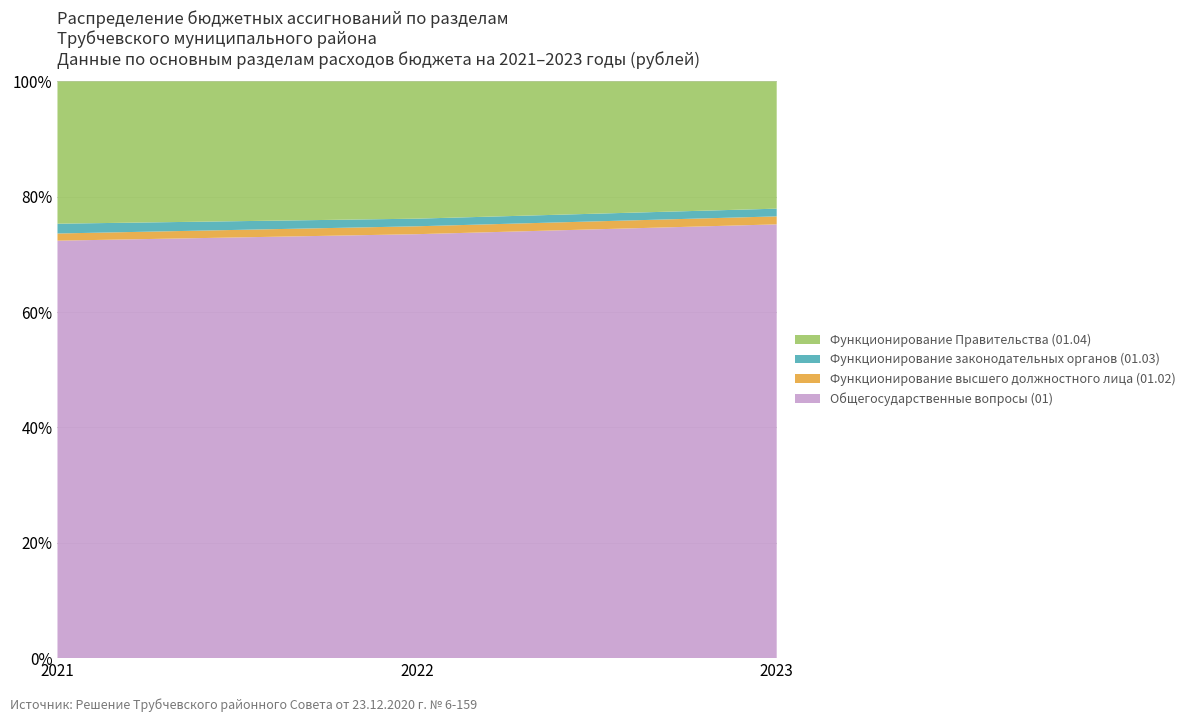

The value of Общегосударственные вопросы (01) at 2021 is 72.4. True or false?

True